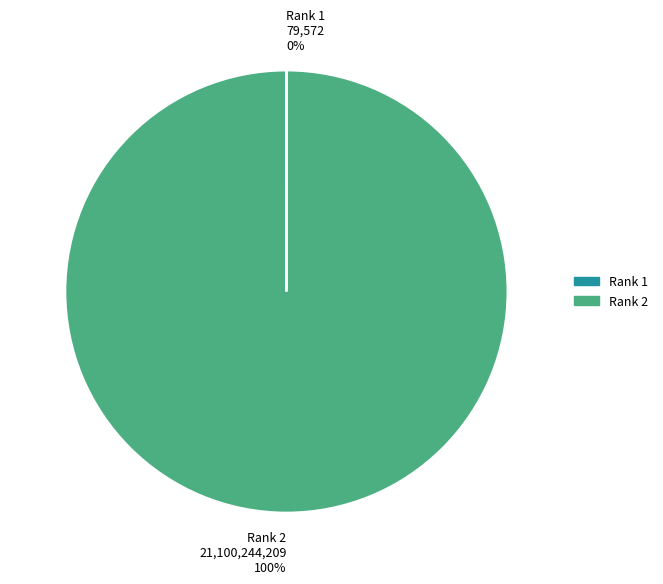

To the nearest percent, what percentage of the pie is Rank 2?

100%